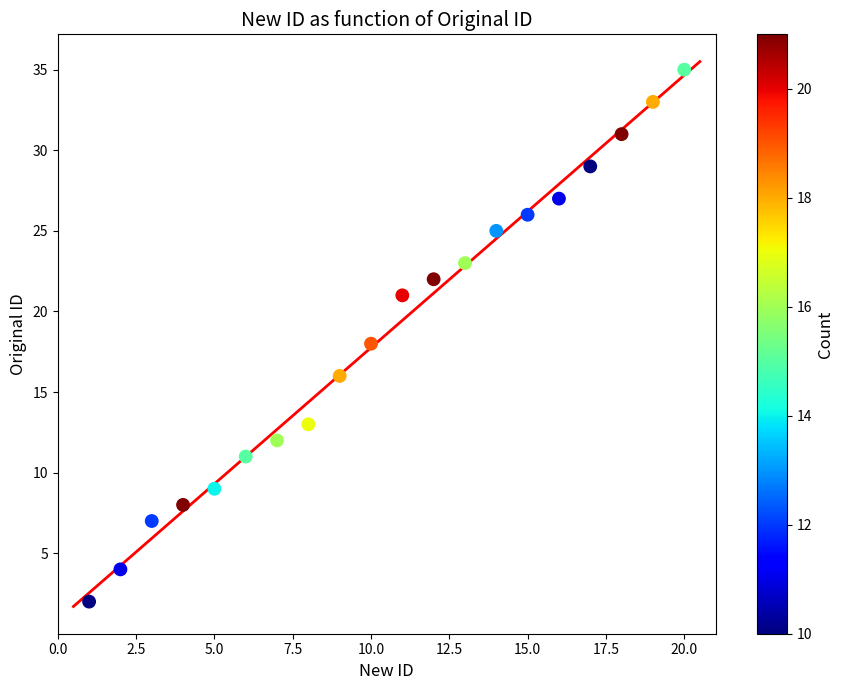

What is the range of X values (max minus min)?

19